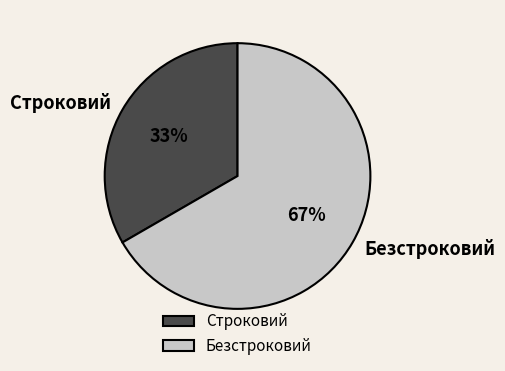

True or false: Строковий accounts for 45% of the total.

False